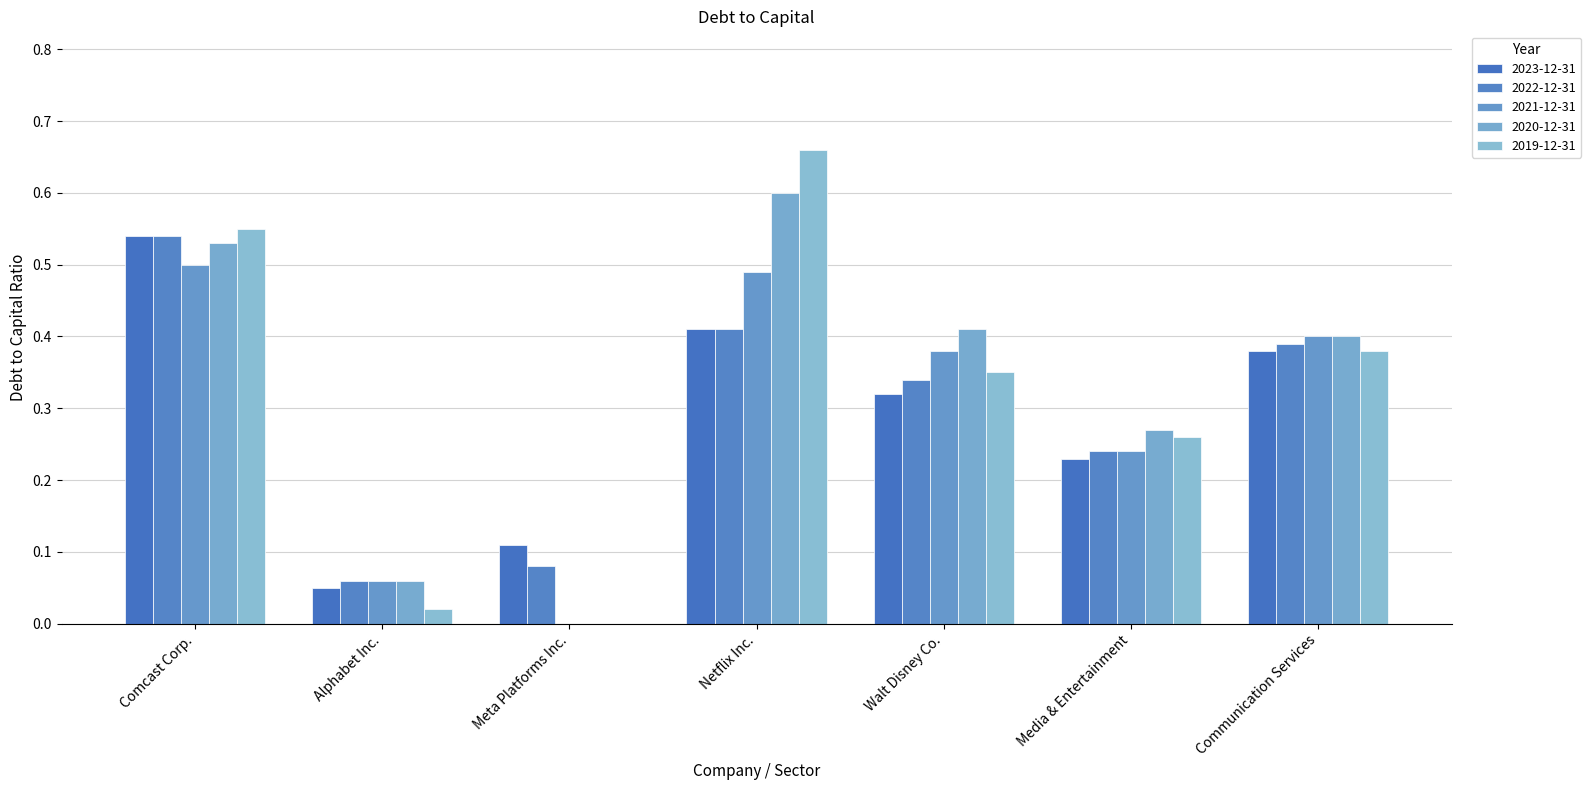

Which series has the largest total across all categories?

2020-12-31